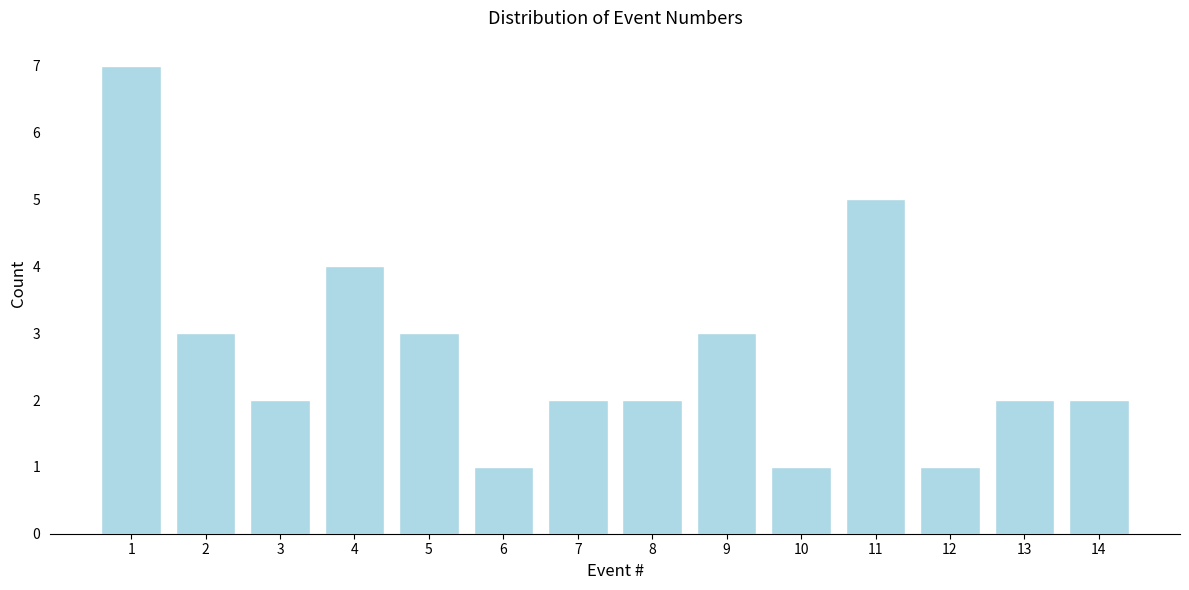

Reading left to right, what are all the values shown in this chart?

7	3	2	4	3	1	2	2	3	1	5	1	2	2